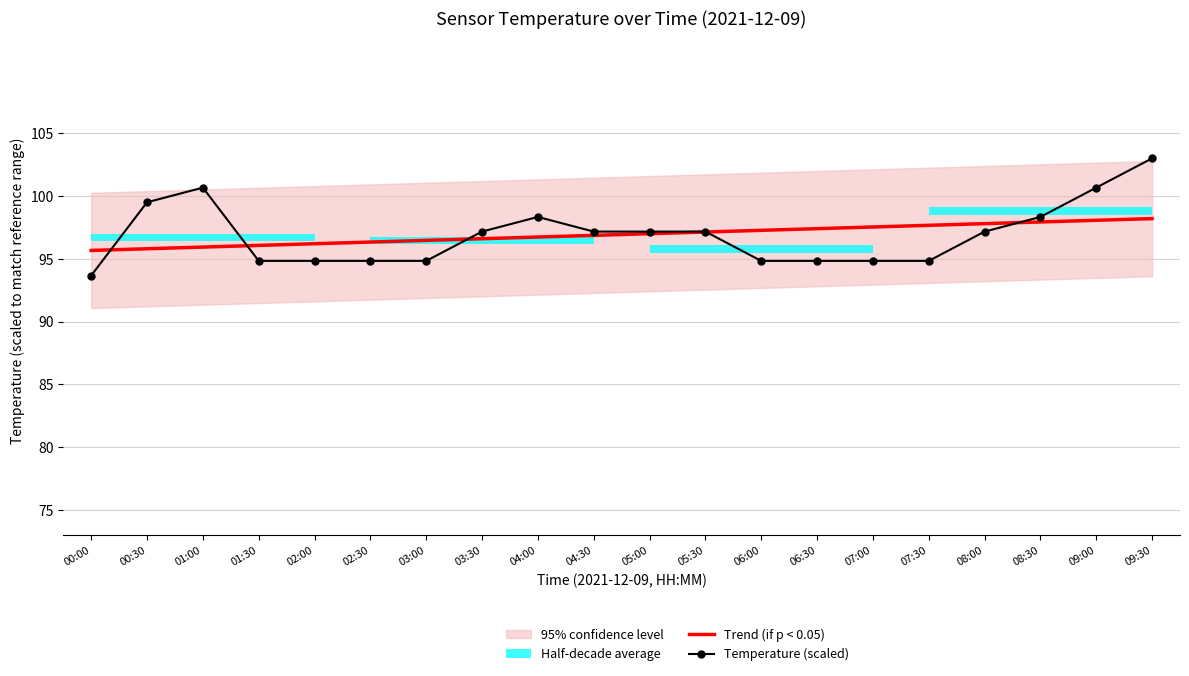

What is the difference between the maximum and second lowest values in the Trend (if p < 0.05) series?

2.4